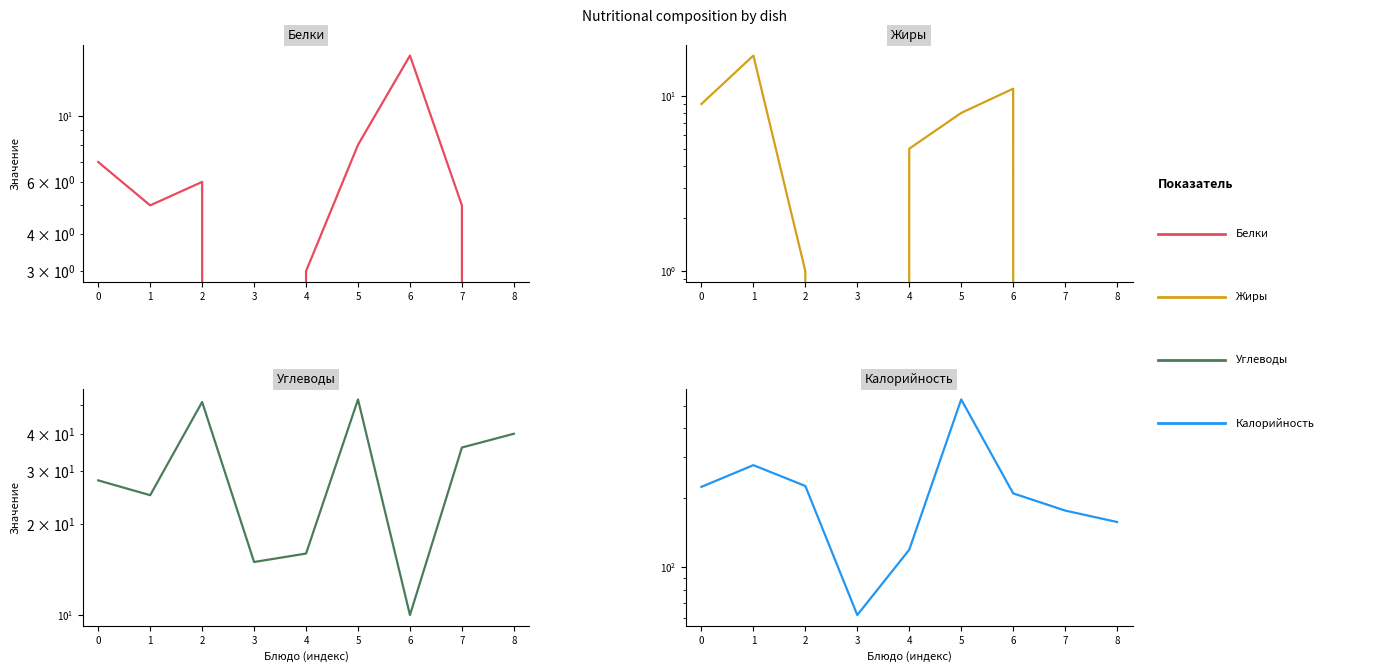

After their last crossing, which series has the higher values: Жиры or Белки?

Белки